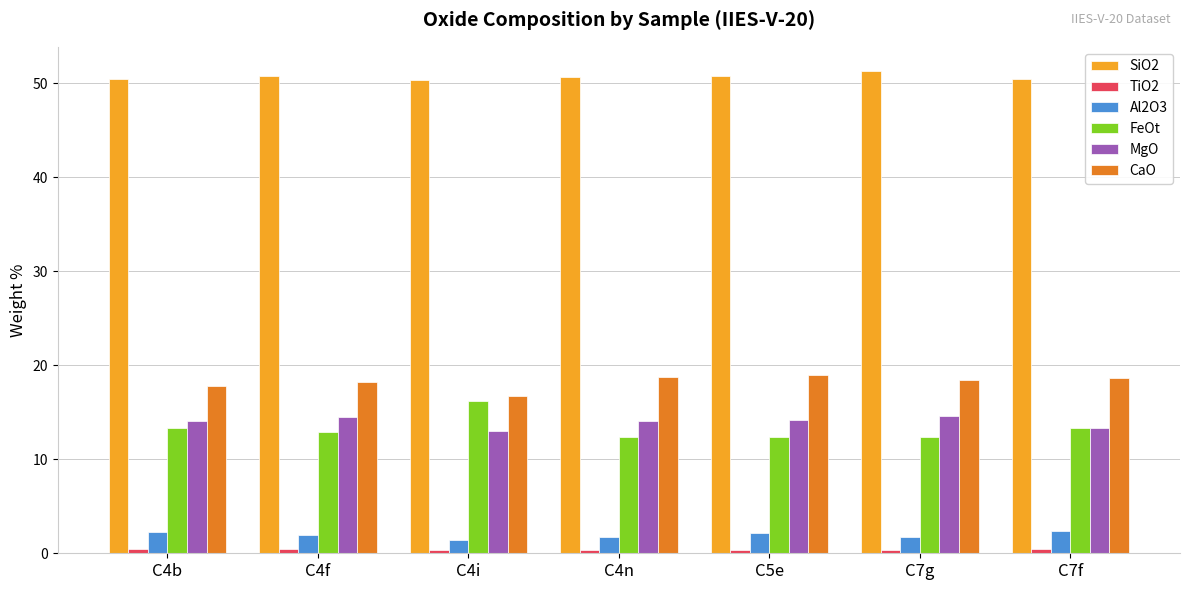

What is the highest value of the FeOt series?

16.2